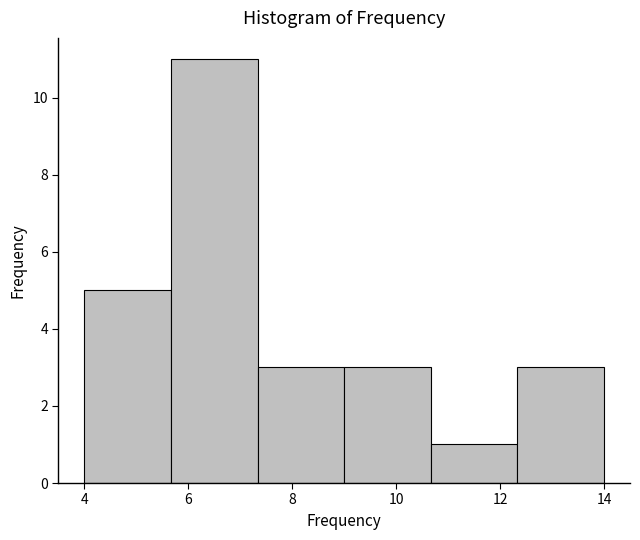

What is the height of the bar covering 7.4 to 9.0 on the x-axis? Neither the bar edges nor the heights are printed on the chart, so give them approximately, as read against the axes.

3